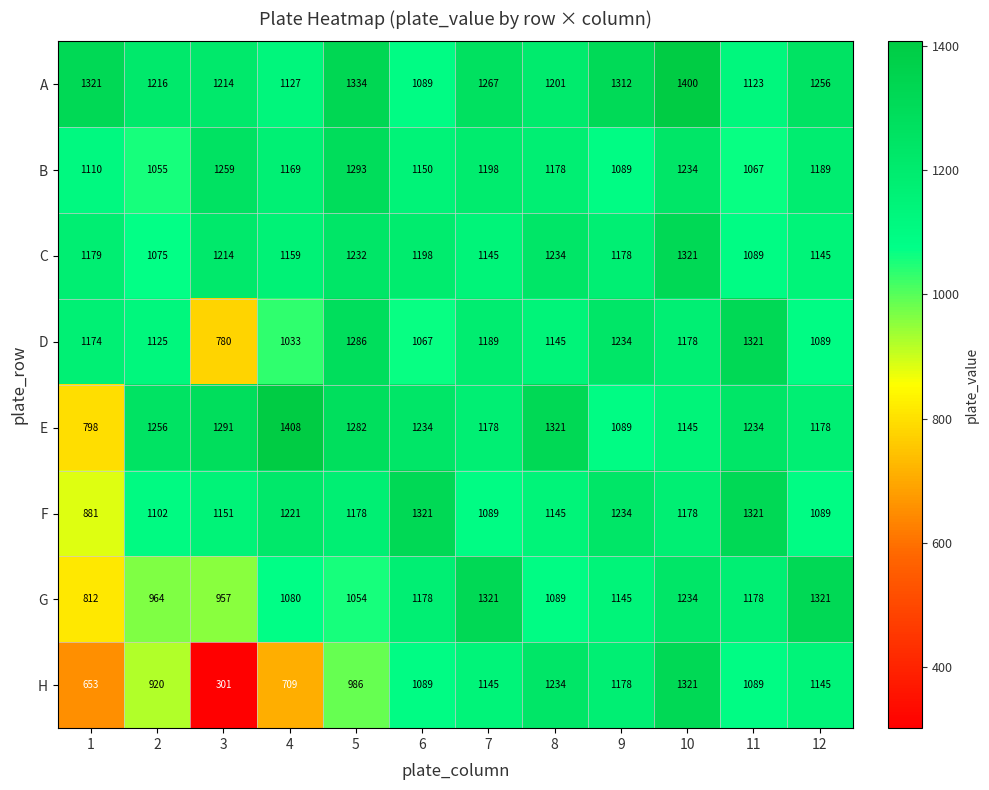

Which series has the largest total across all categories?

A